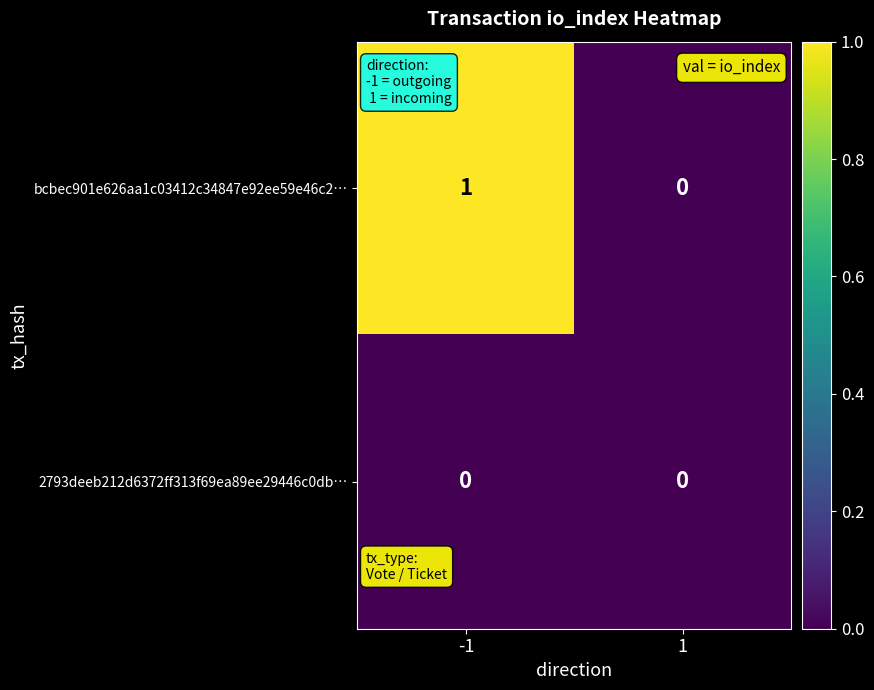

Rank the series by their maximum value, from lowest to highest.

2793deeb212d6372ff313f69ea89ee29446c0db…, bcbec901e626aa1c03412c34847e92ee59e46c2…